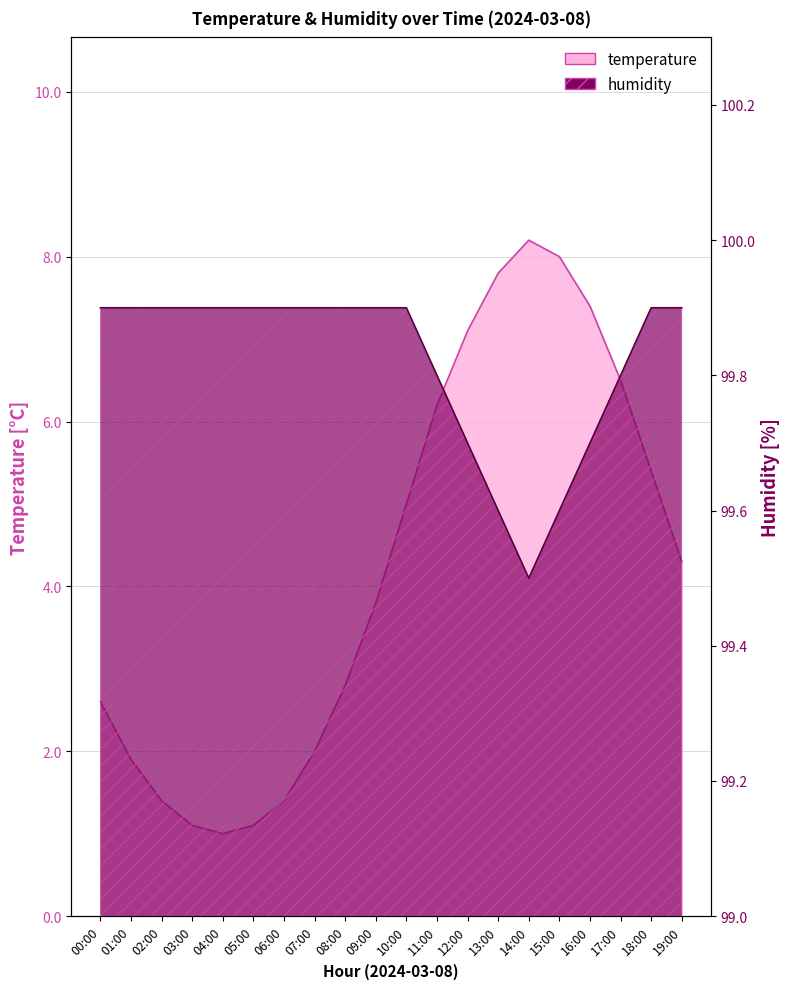

Reading left to right, extract all data points from this chart.

temperature: 2.6	1.9	1.4	1.1	1.0	1.1	1.4	2.0	2.8	3.8	5.0	6.2	7.1	7.8	8.2	8.0	7.4	6.5	5.4	4.3
humidity: 99.9	99.9	99.9	99.9	99.9	99.9	99.9	99.9	99.9	99.9	99.9	99.8	99.7	99.6	99.5	99.6	99.7	99.8	99.9	99.9